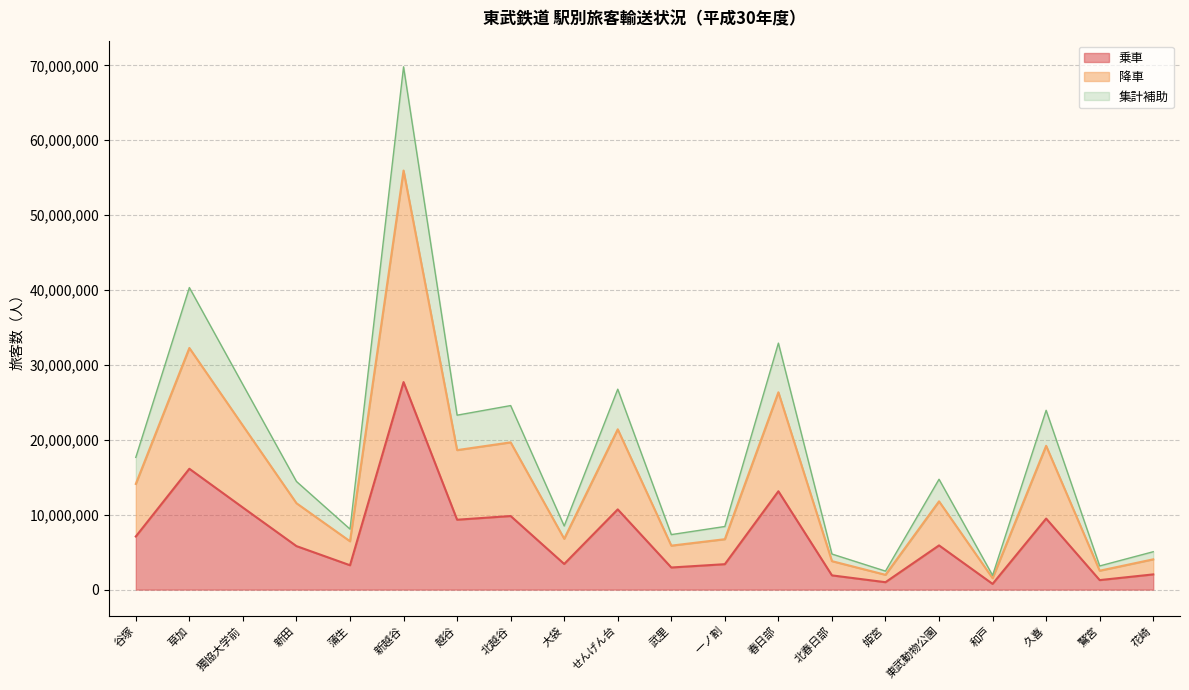

Where is 降車 nearest to the value 28739203?

春日部